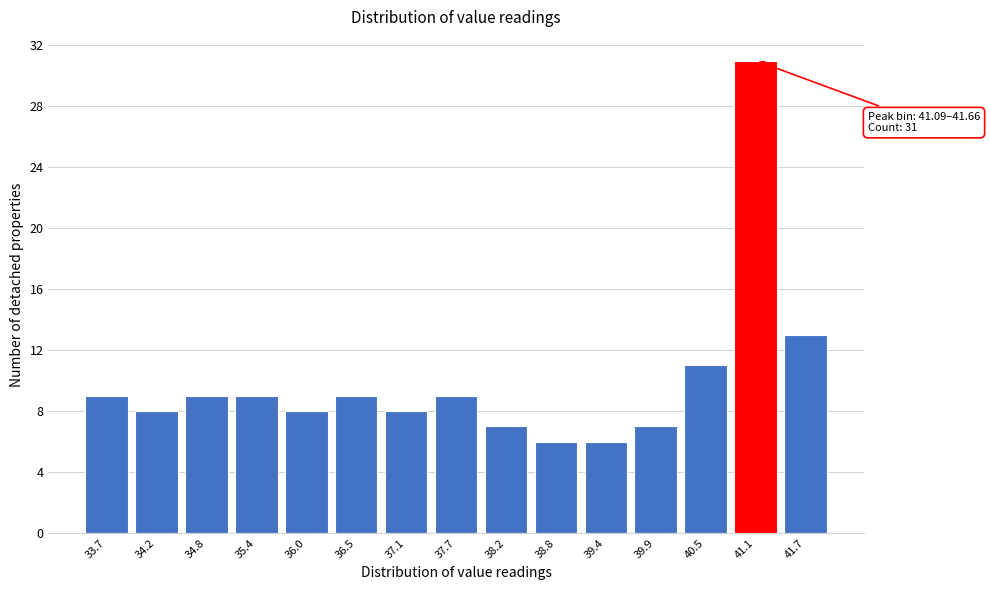

Reading left to right, extract all data points from this chart.

33.7=9	34.2=8	34.8=9	35.4=9	36.0=8	36.5=9	37.1=8	37.7=9	38.2=7	38.8=6	39.4=6	39.9=7	40.5=11	41.1=31	41.7=13